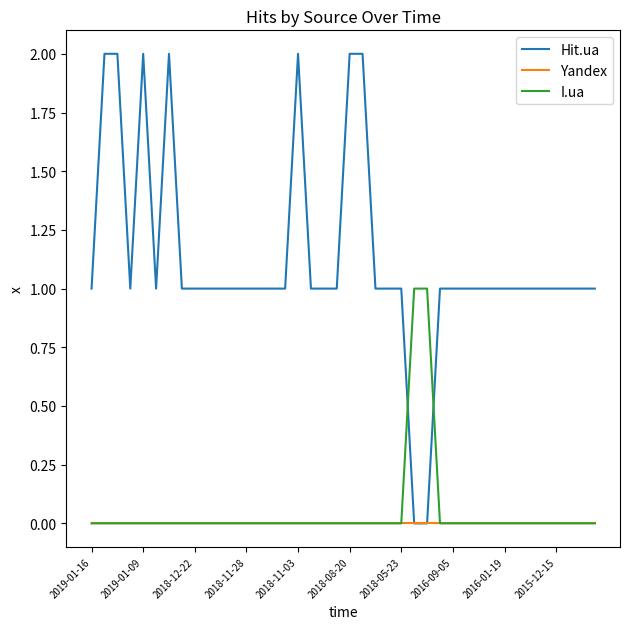

Rank the series by their maximum value, from highest to lowest.

Hit.ua, I.ua, Yandex